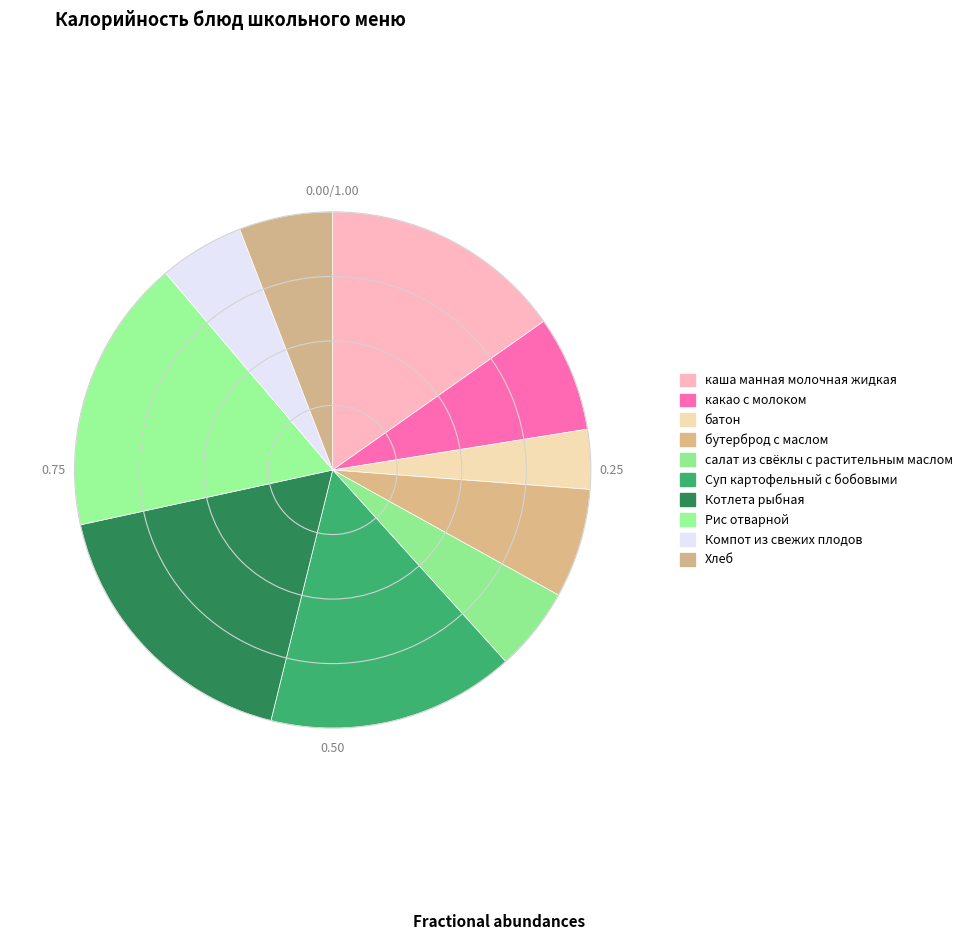

Is the sum of Суп картофельный с бобовыми and батон greater than half?

No